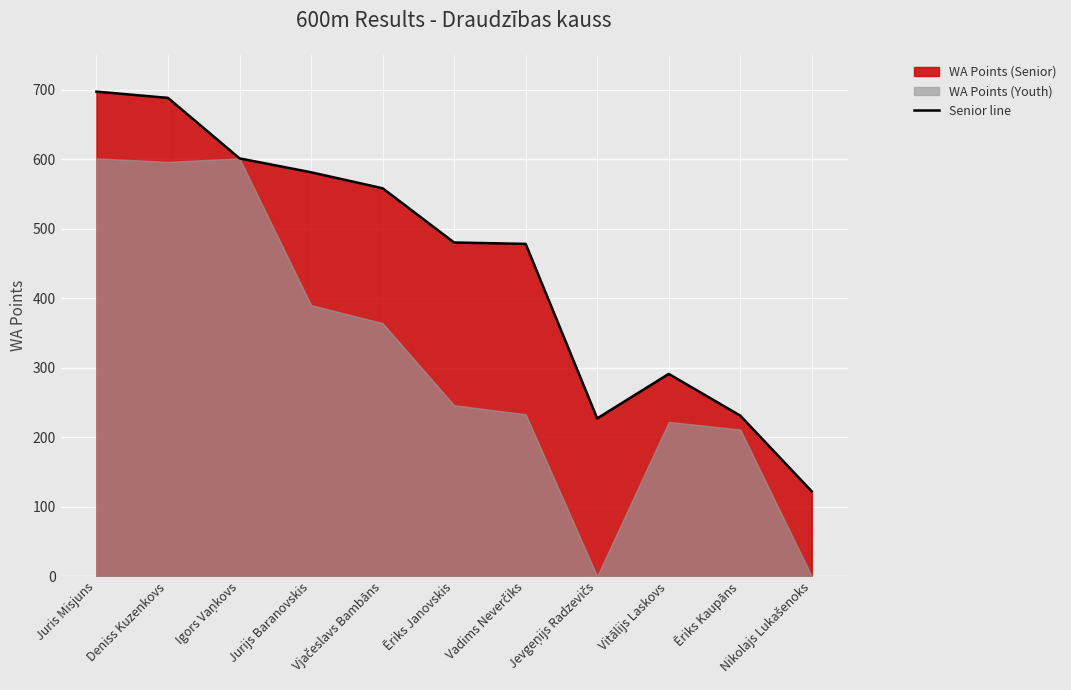

Which label corresponds to the smallest value in the chart?

Nikolajs Lukašenoks